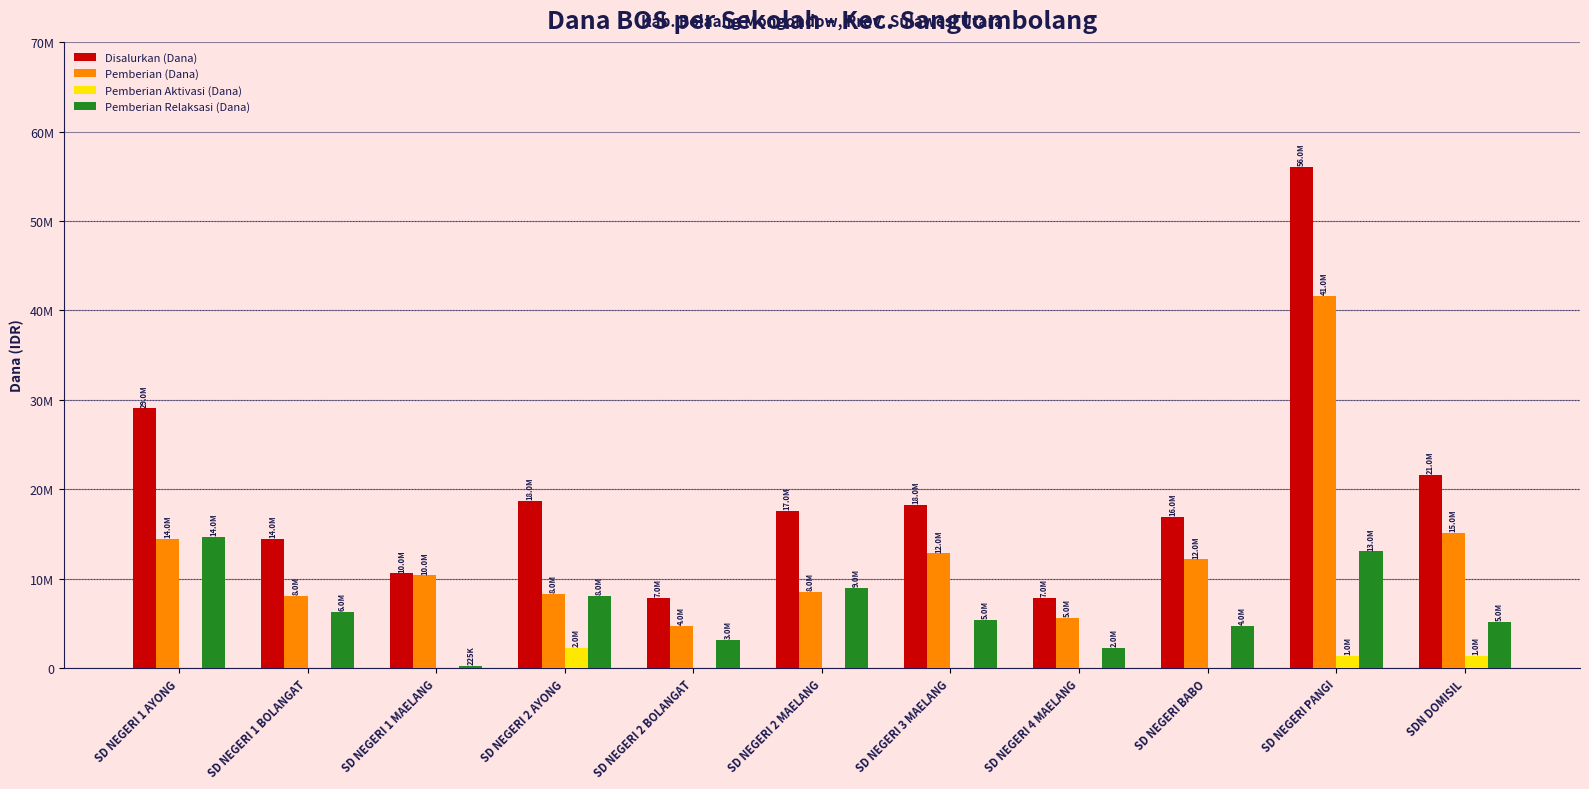

Which series has the largest total across all categories?

Disalurkan (Dana)